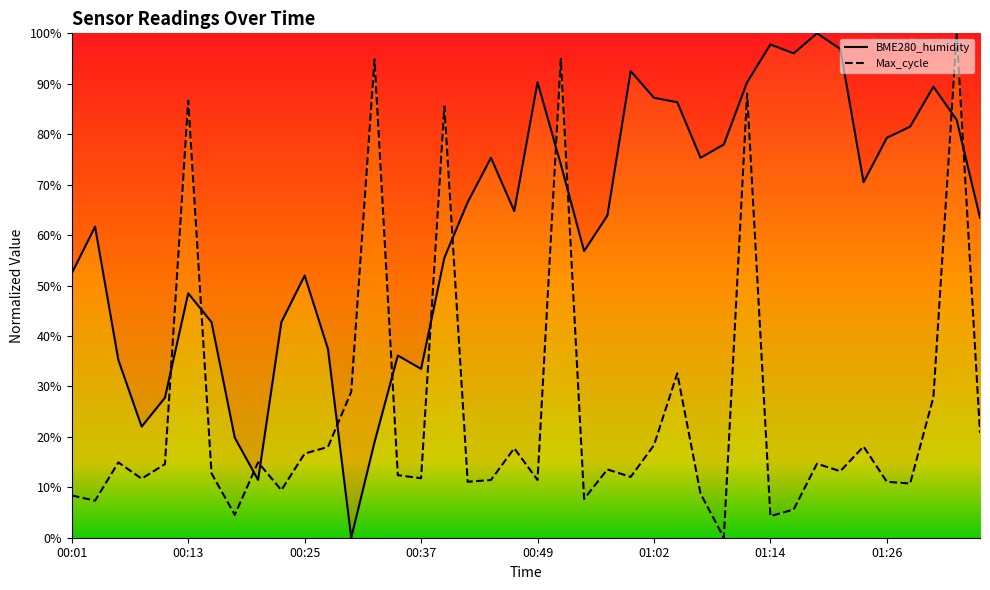

Approximately how many times larger is the value at 01:16 compared to 00:40?

1.7